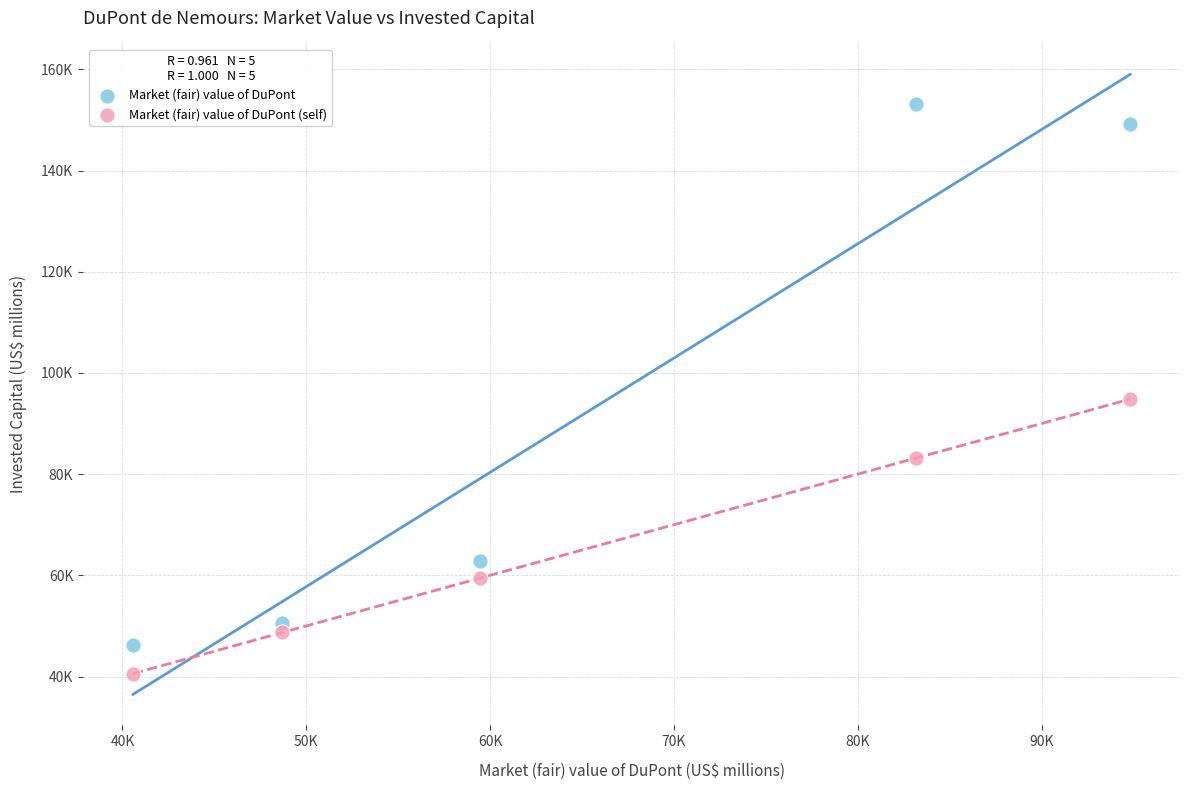

Which series contains the highest Y value?

Market (fair) value of DuPont